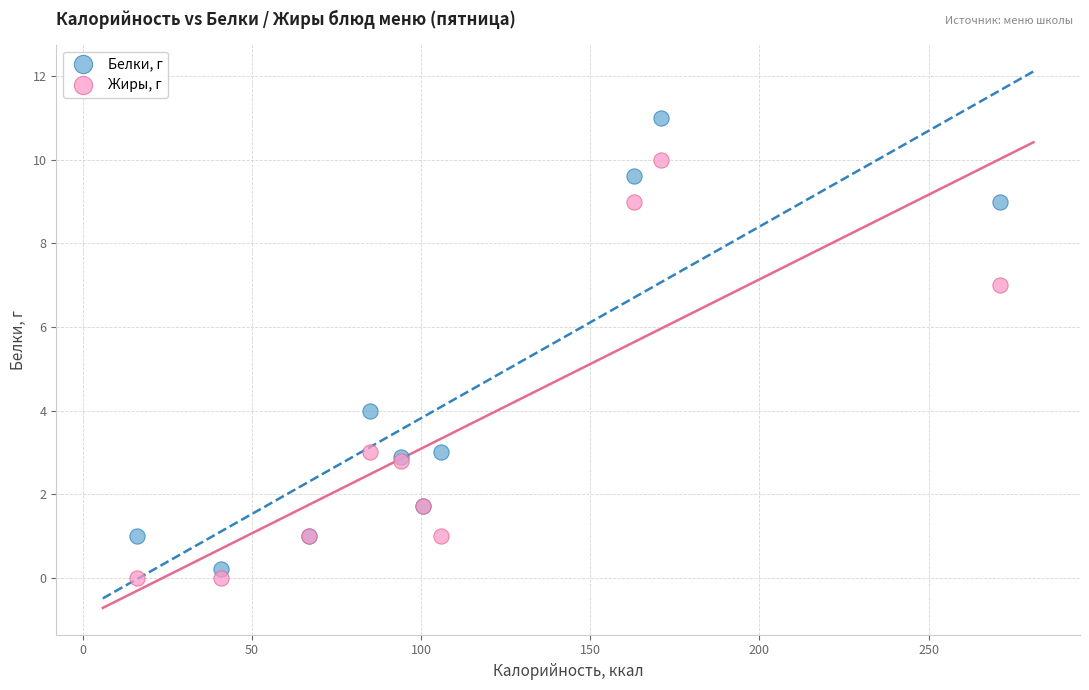

Which series has the largest Y range (max minus min)?

Белки, г